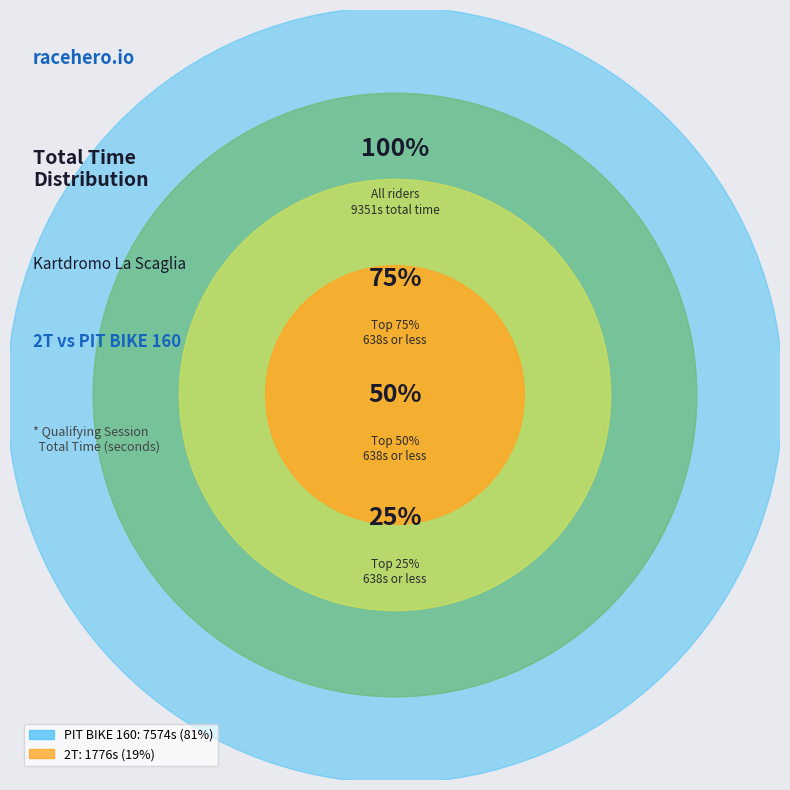

To the nearest percent, what percentage of the pie is RUTIGLIANO MATTIA (2T)?

4%